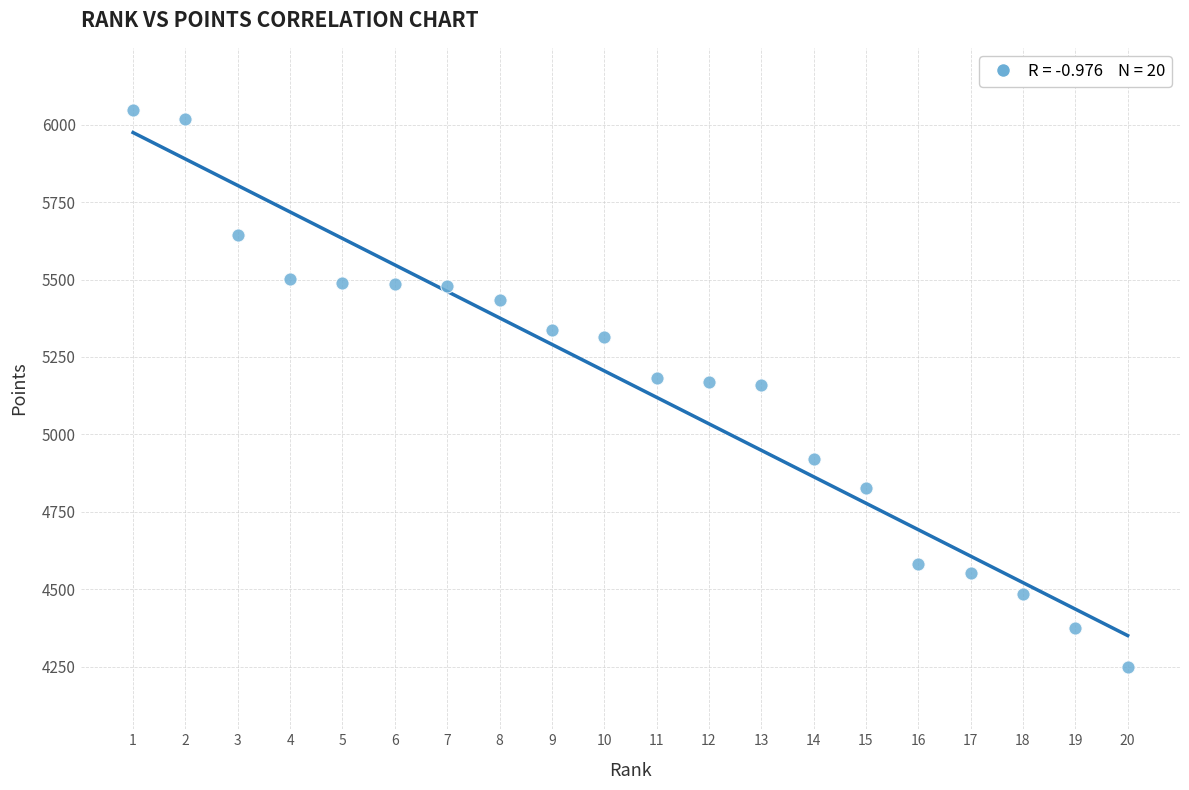

What is the range of X values (max minus min)?

19